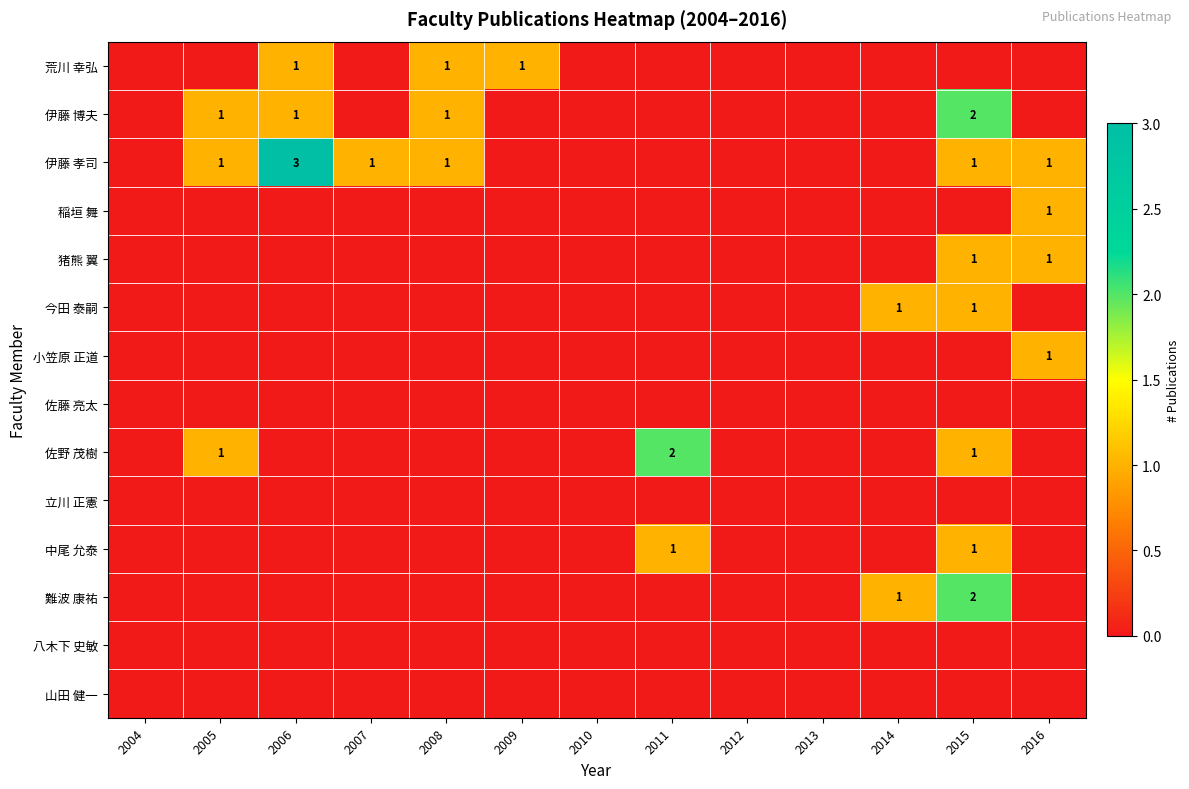

Is it true that 中尾 允泰 equals 1 at 2011?

True